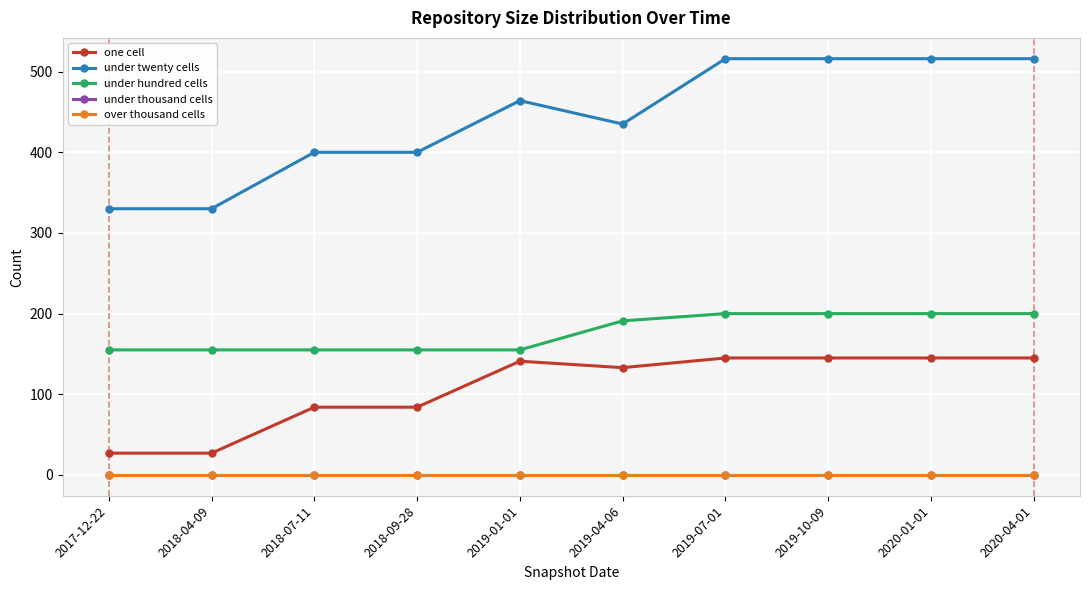

Which series has the largest total across all categories?

under twenty cells